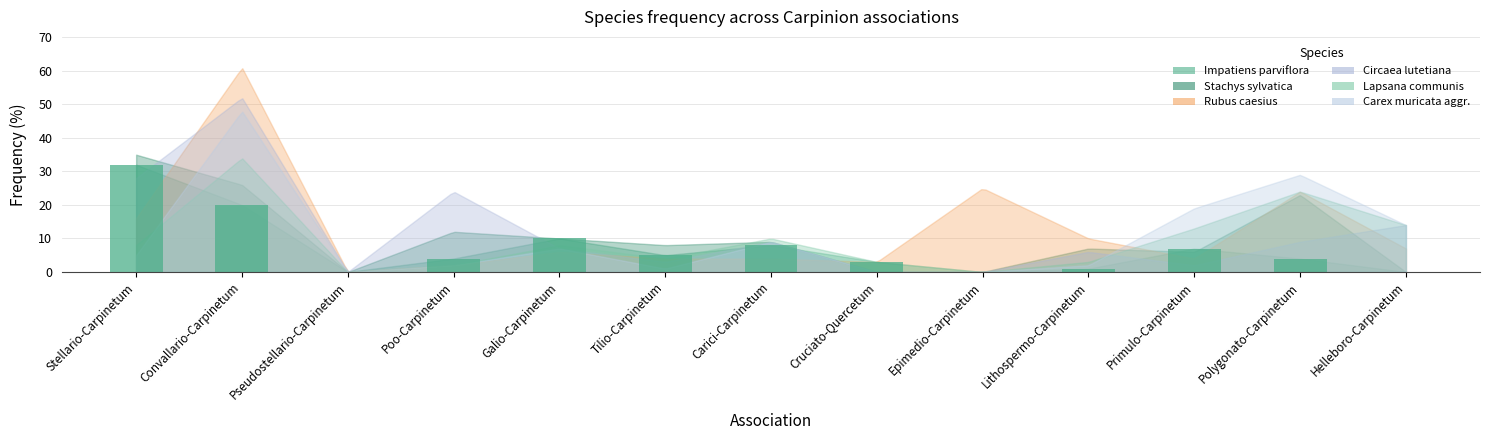

The value at Lithospermo-Carpinetum is 1. True or false?

True